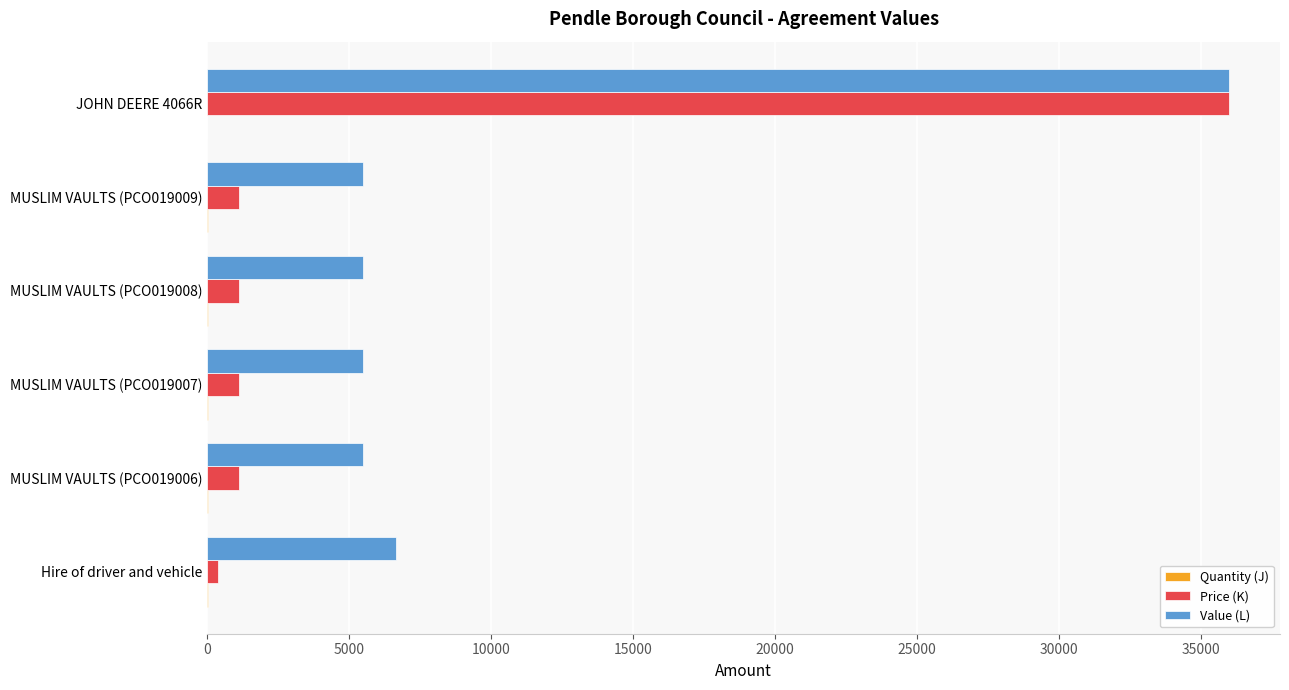

At which category is the sum across all series the highest?

JOHN DEERE 4066R